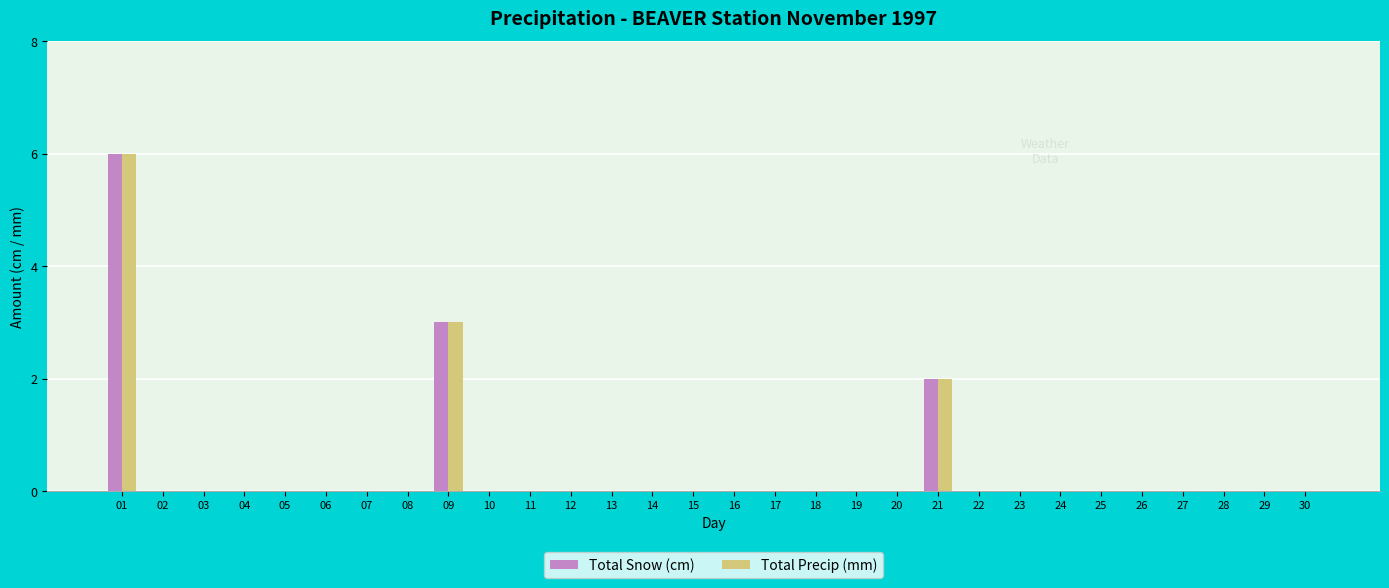

How many groups of bars are there?

30